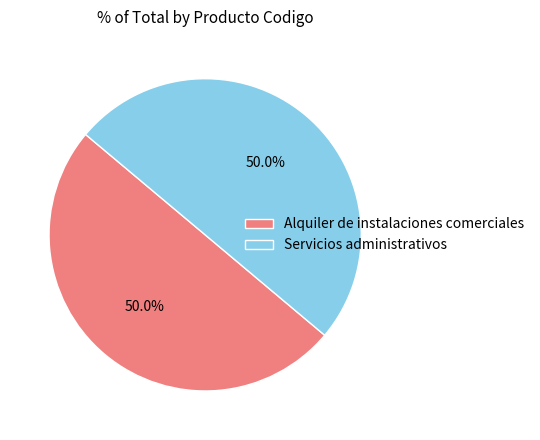

Count the number of slices in the pie.

2